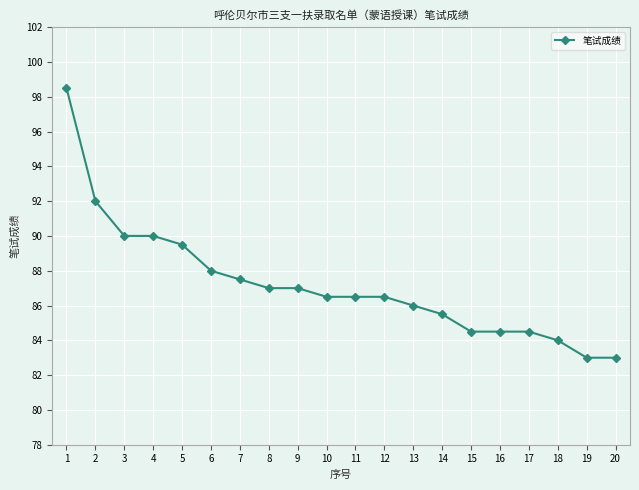

What is the difference between the values at 2 and 6?

4.0